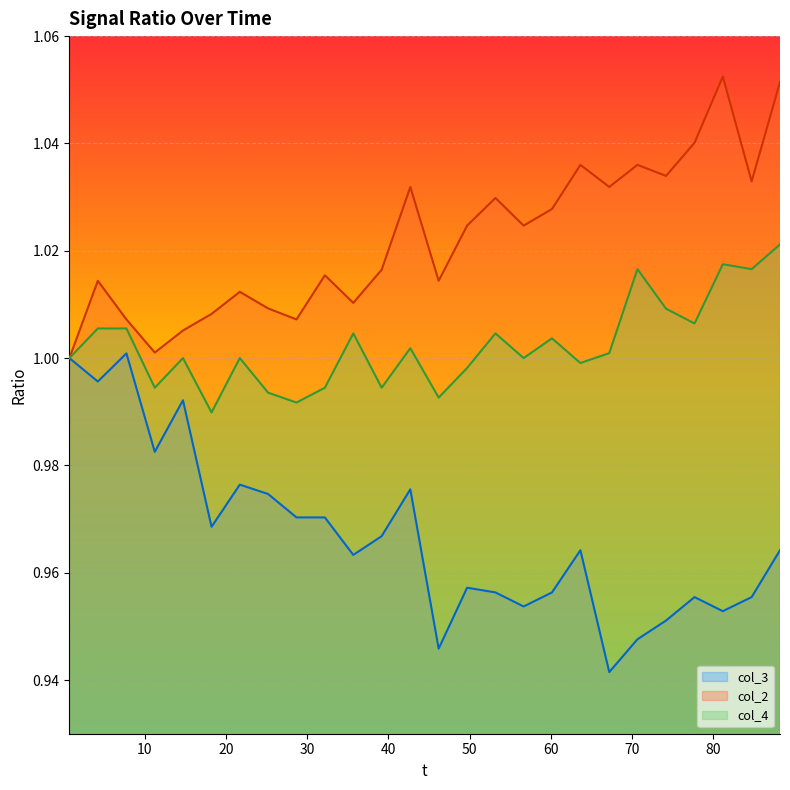

The value of col_2 at 81.17 is 1.1. True or false?

True